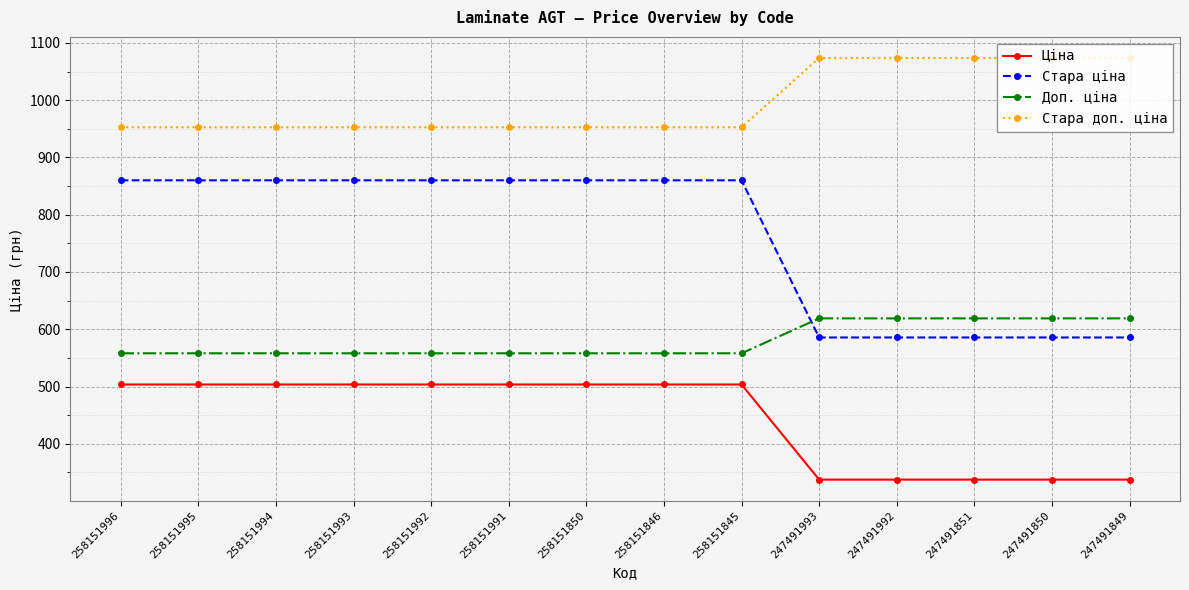

The value of Стара доп. ціна at 258151850 is 952.8. True or false?

True